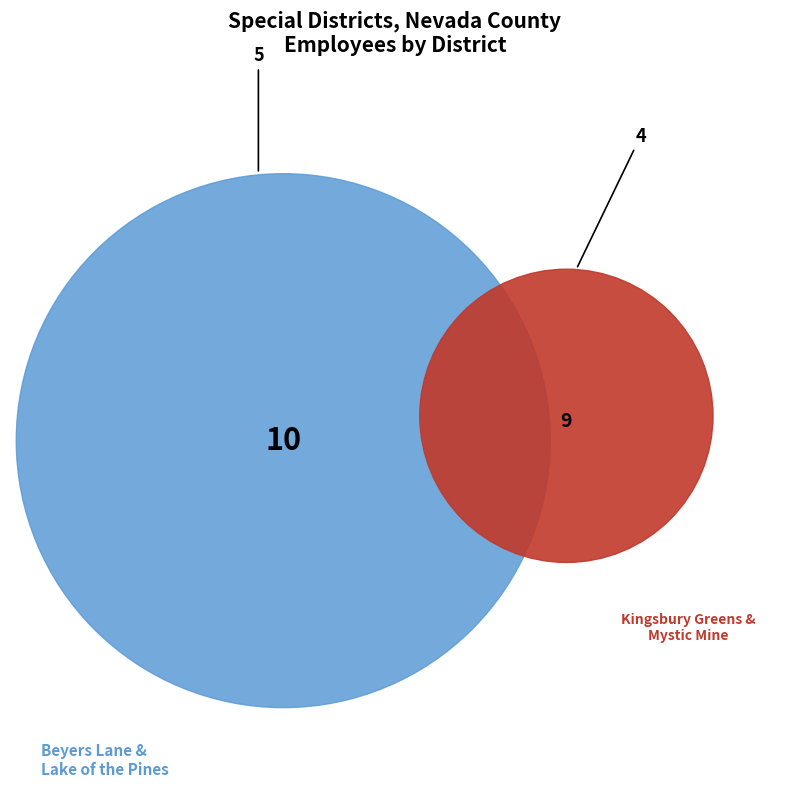

Which category has the biggest portion of the pie?

Beyers Lane Community Services District